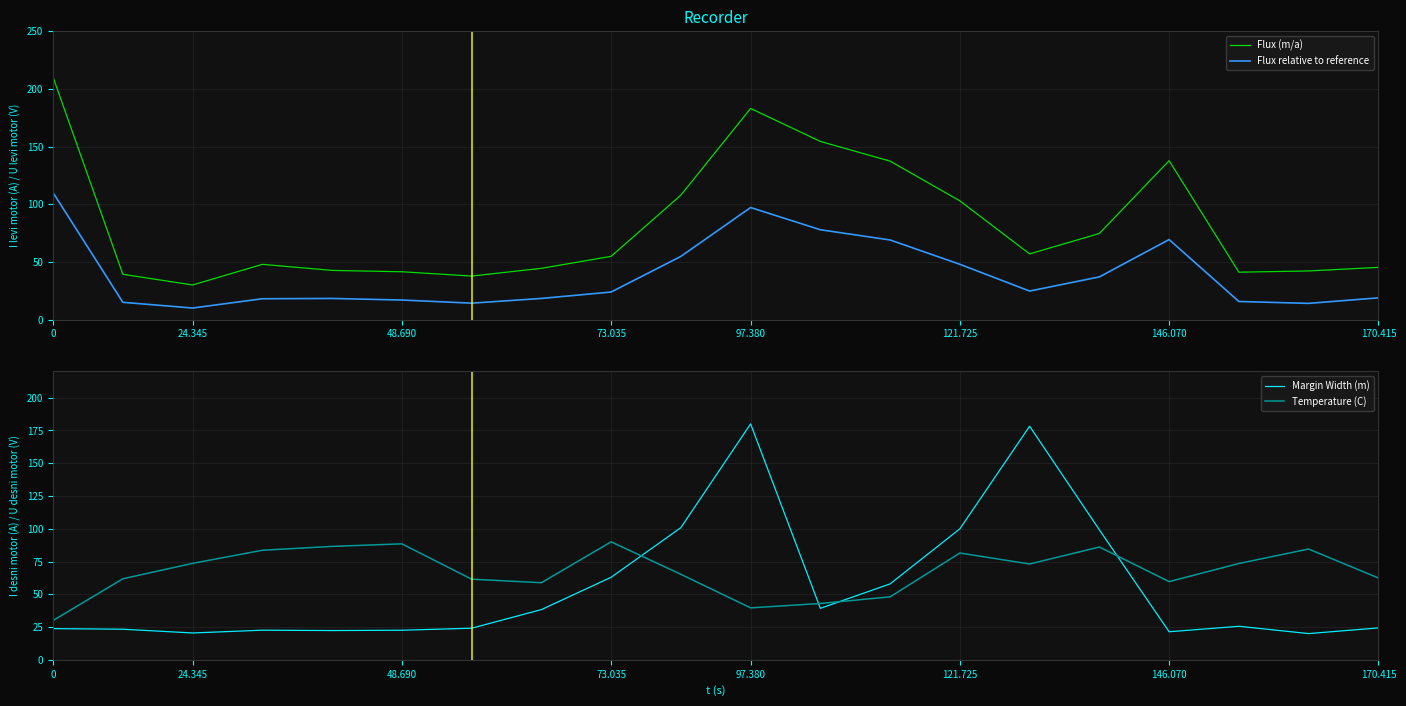

What is the difference between the second highest and minimum values in the Margin Width (m) series?

158.2